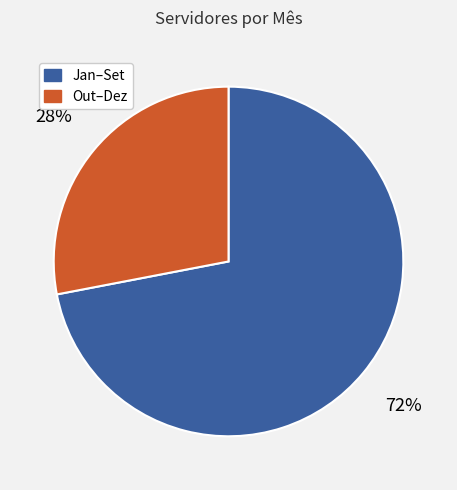

Count the number of slices in the pie.

2